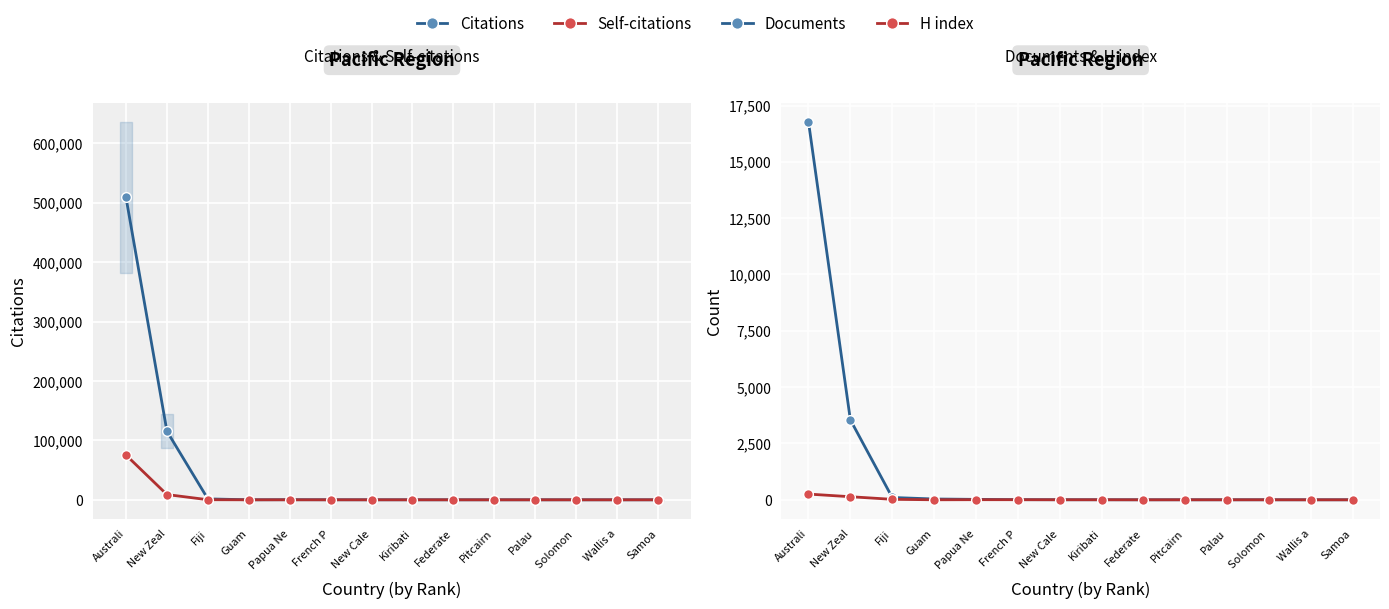

What is the difference between the maximum and minimum values in the Self-citations series?

75309